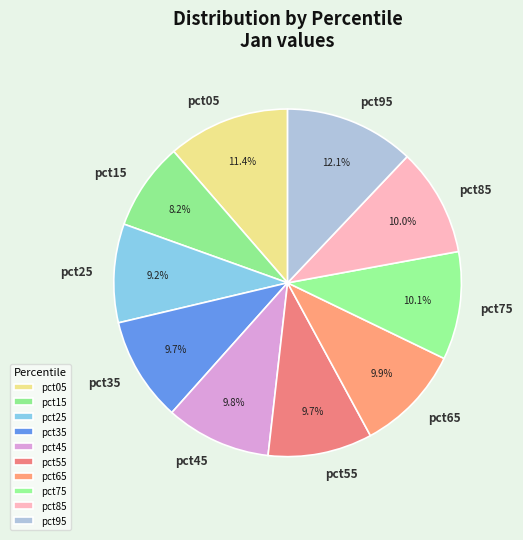

To the nearest percent, what is the average slice percentage?

10%